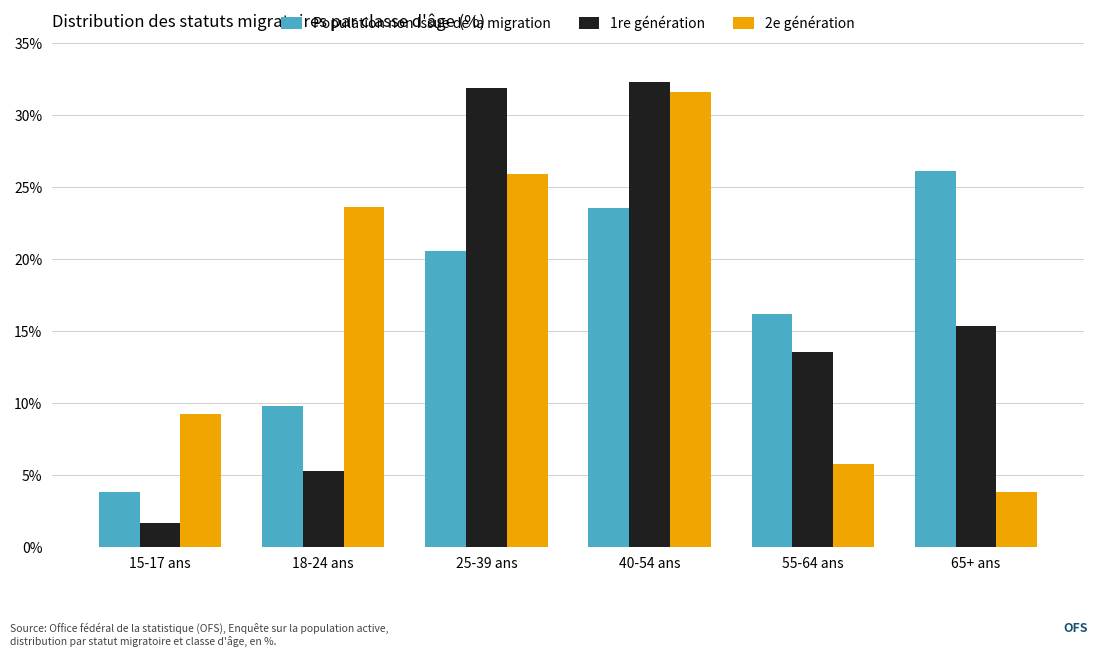

What value does the 1re génération series have at 40-54 ans?

32.3